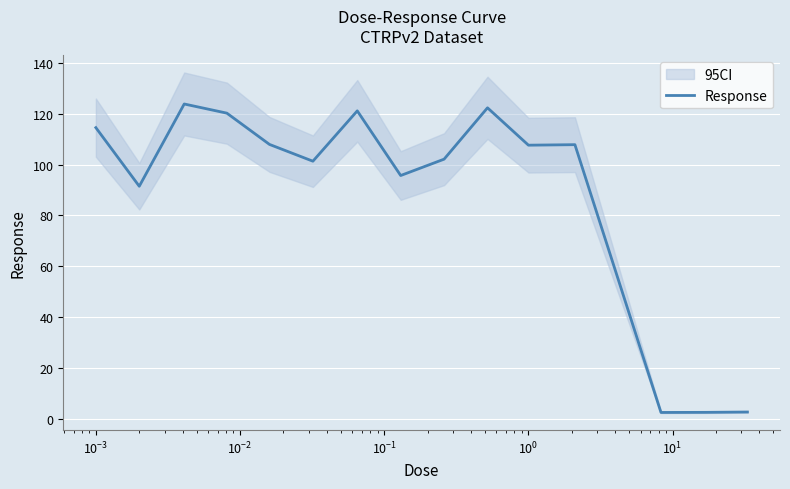

What is the smallest value displayed?

2.5